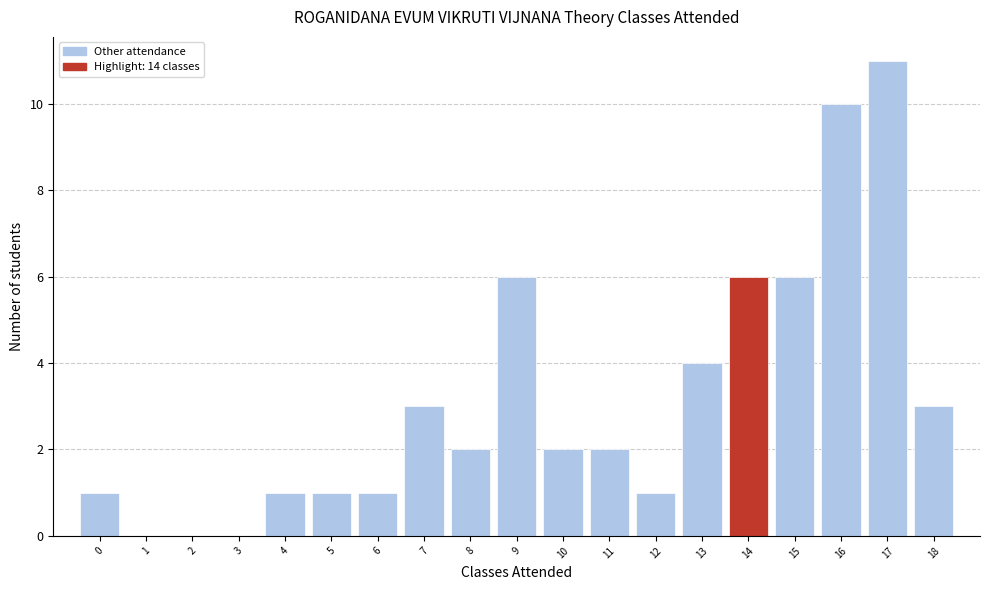

What is the height of the bar covering 10.5 to 11.5 on the x-axis? The values are not printed on the chart, so give them approximately, as read against the axis.

2